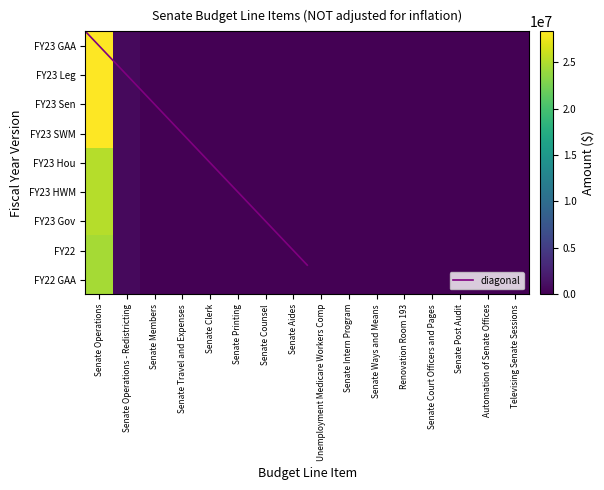

How many data points in FY23 HWM are above 0?

2